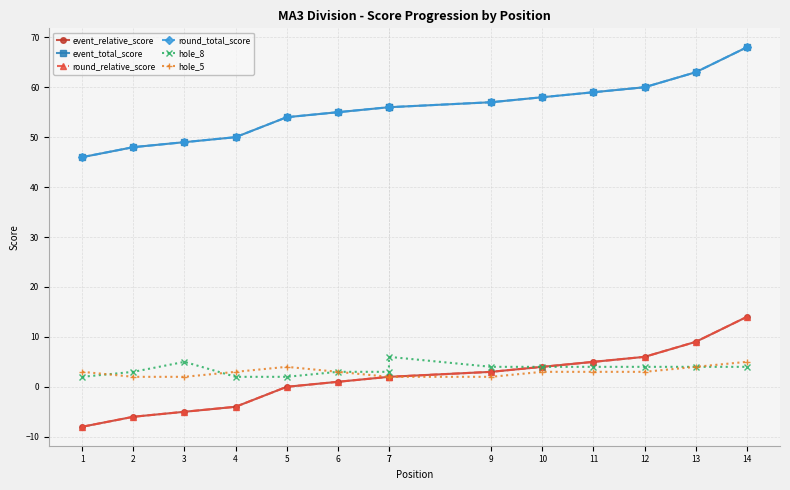

Where does the round_total_score series first go above 56?

9